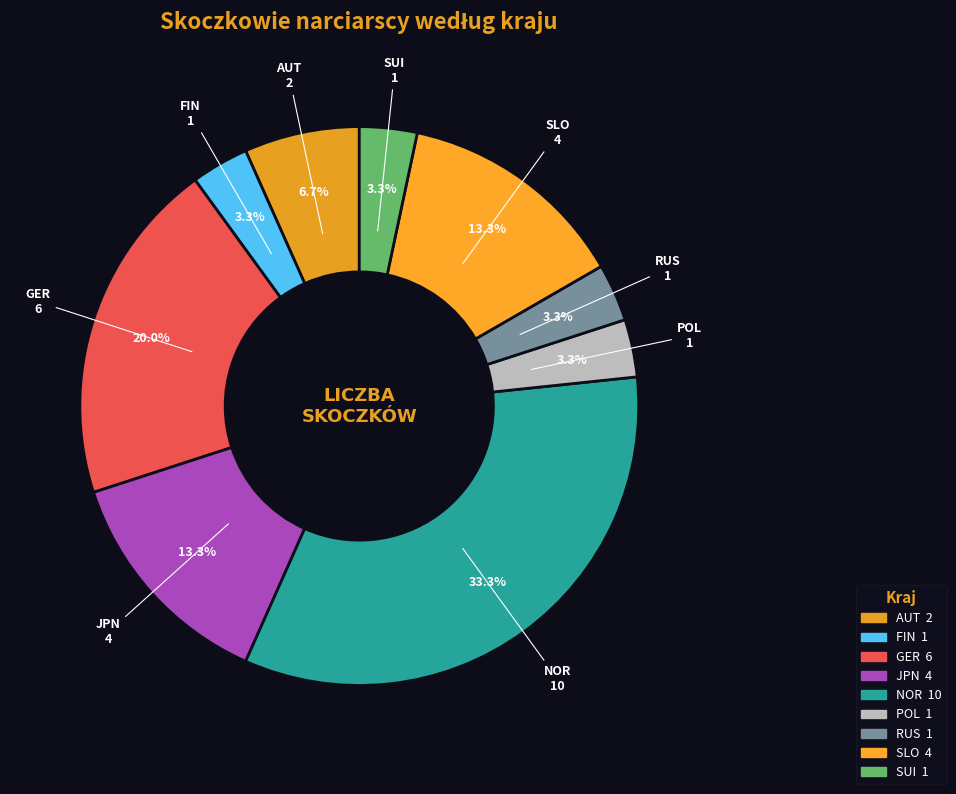

What is the smallest slice in the pie chart?

FIN